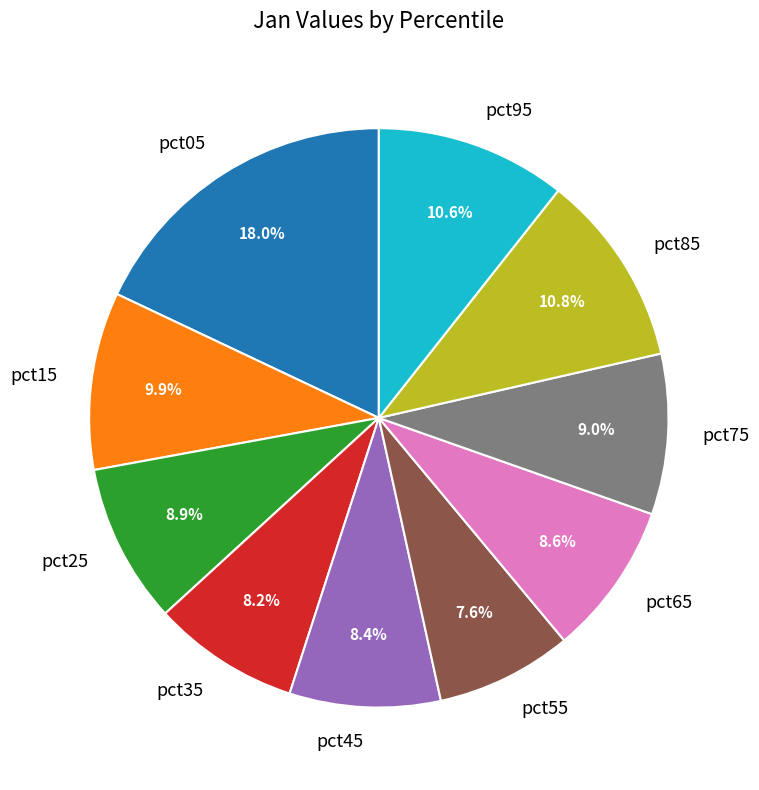

Does pct75 represent more than half of the total?

No